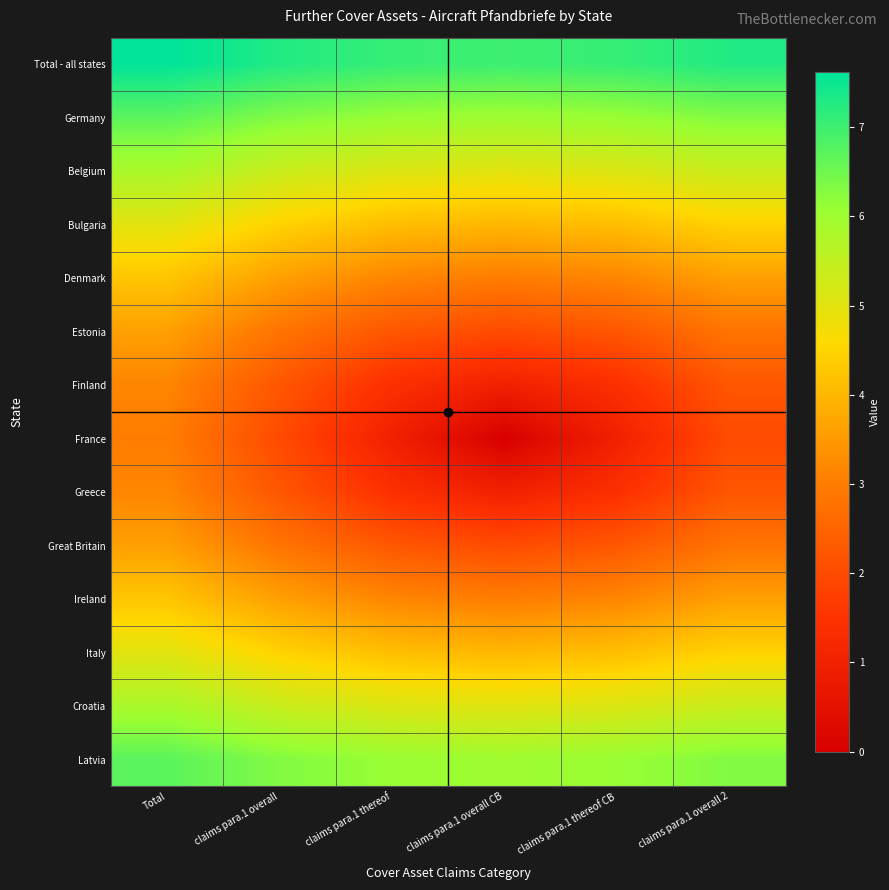

What is the maximum value shown in the chart?

7.6